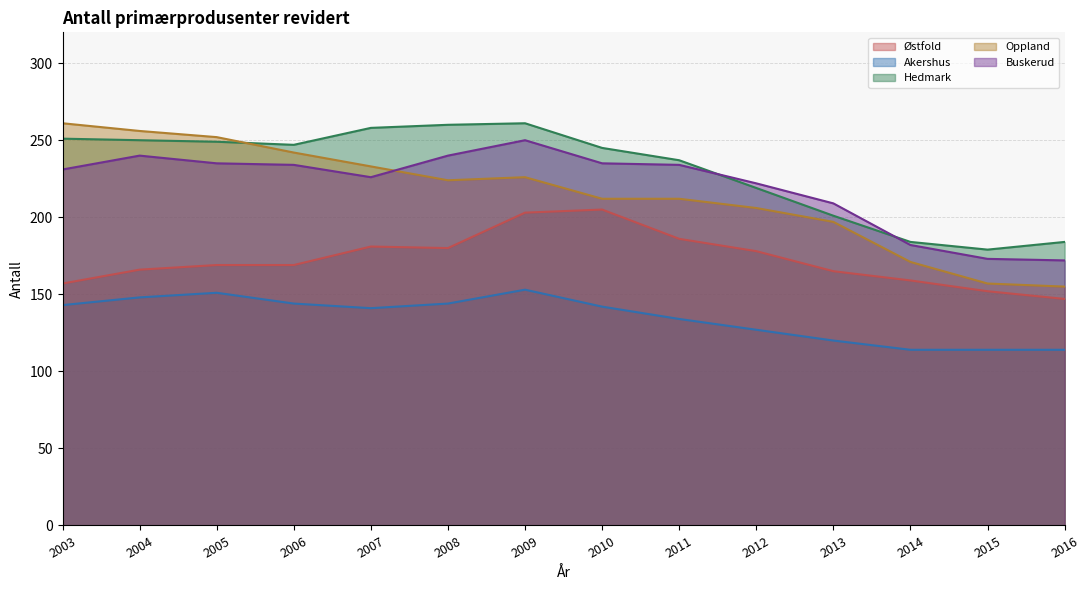

At which category does the chart reach its minimum across all series?

2014